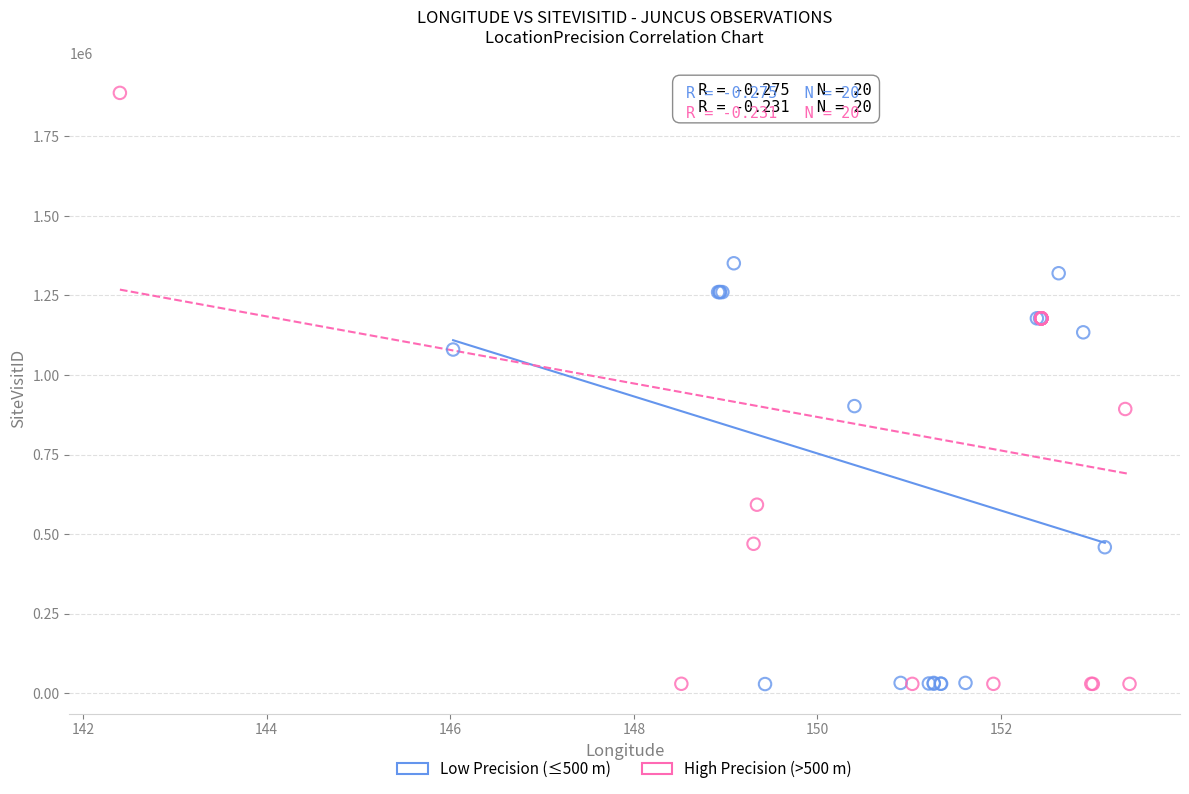

Which series has the widest spread of Y values?

High Precision (>500 m)